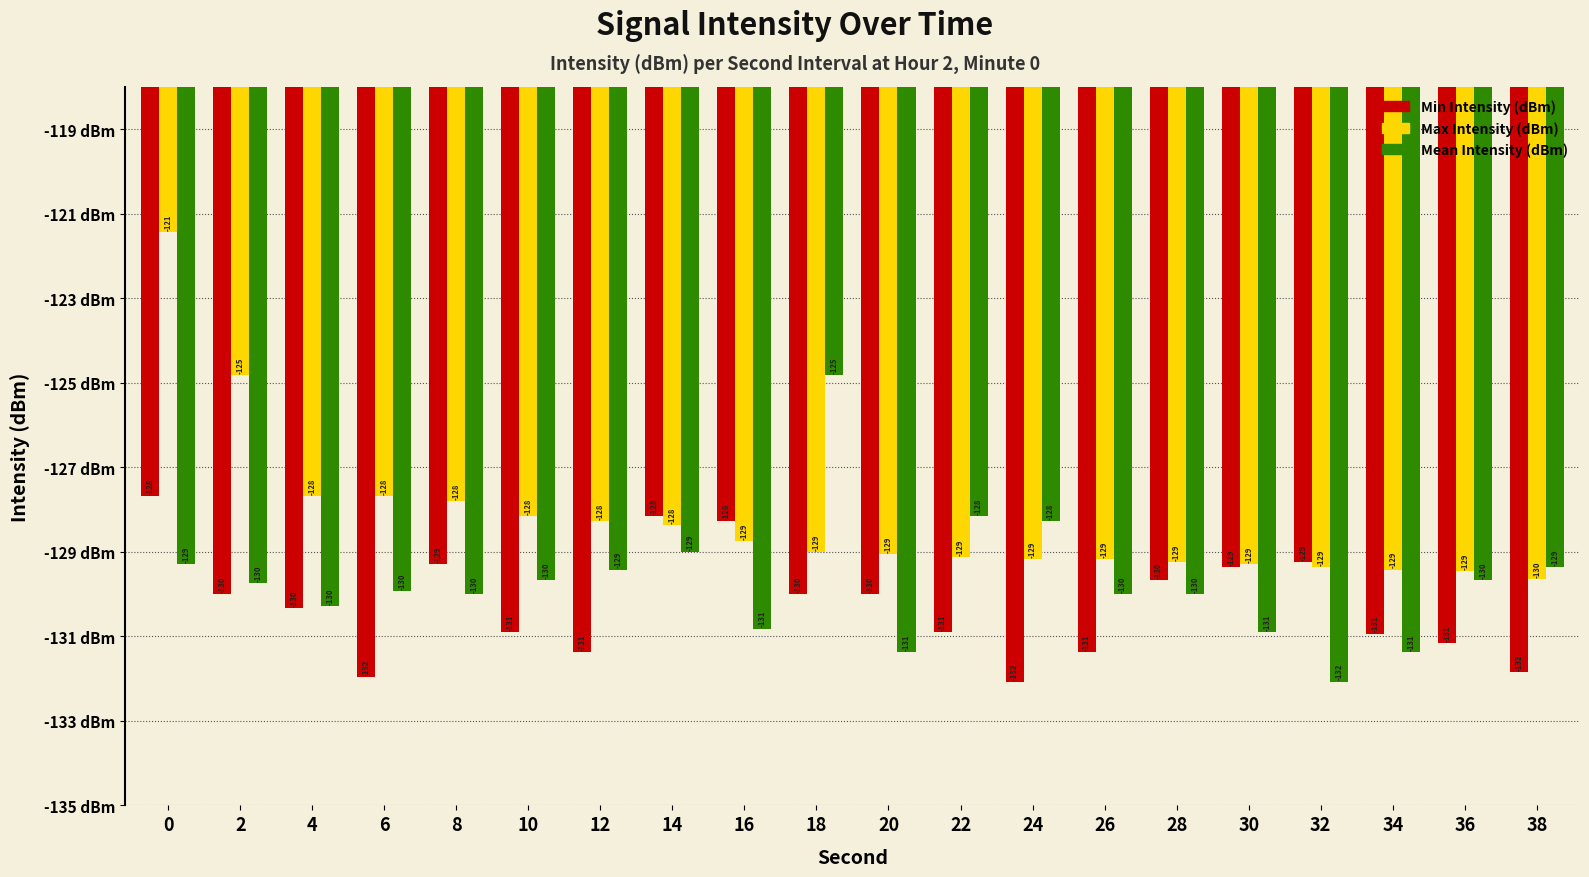

Is the value of Min Intensity (dBm) at 6 greater than the value of Max Intensity (dBm) at 0?

No